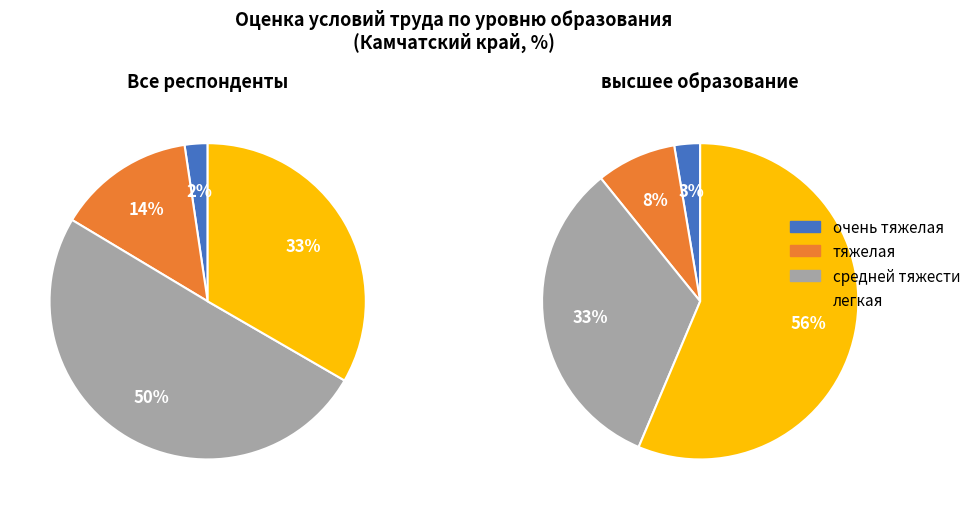

Which has a higher value, легкая работа or работа средней тяжести?

работа средней тяжести